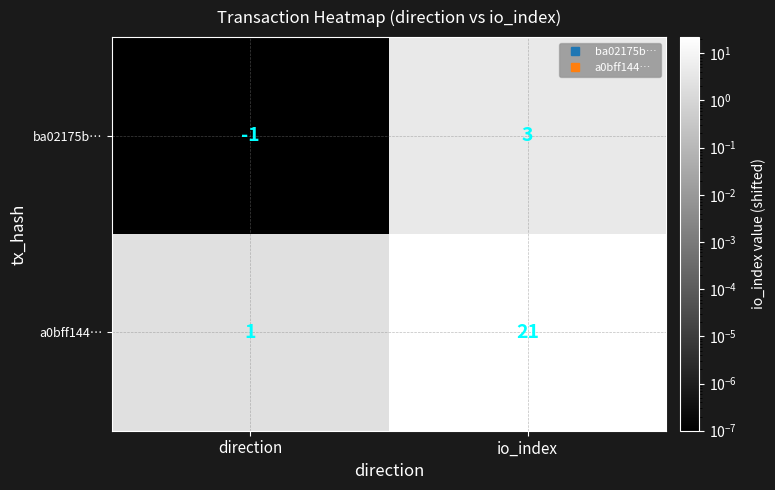

Reading left to right, list all the values displayed in this chart.

ba02175b…: direction=-1	io_index=3
a0bff144…: direction=1	io_index=21